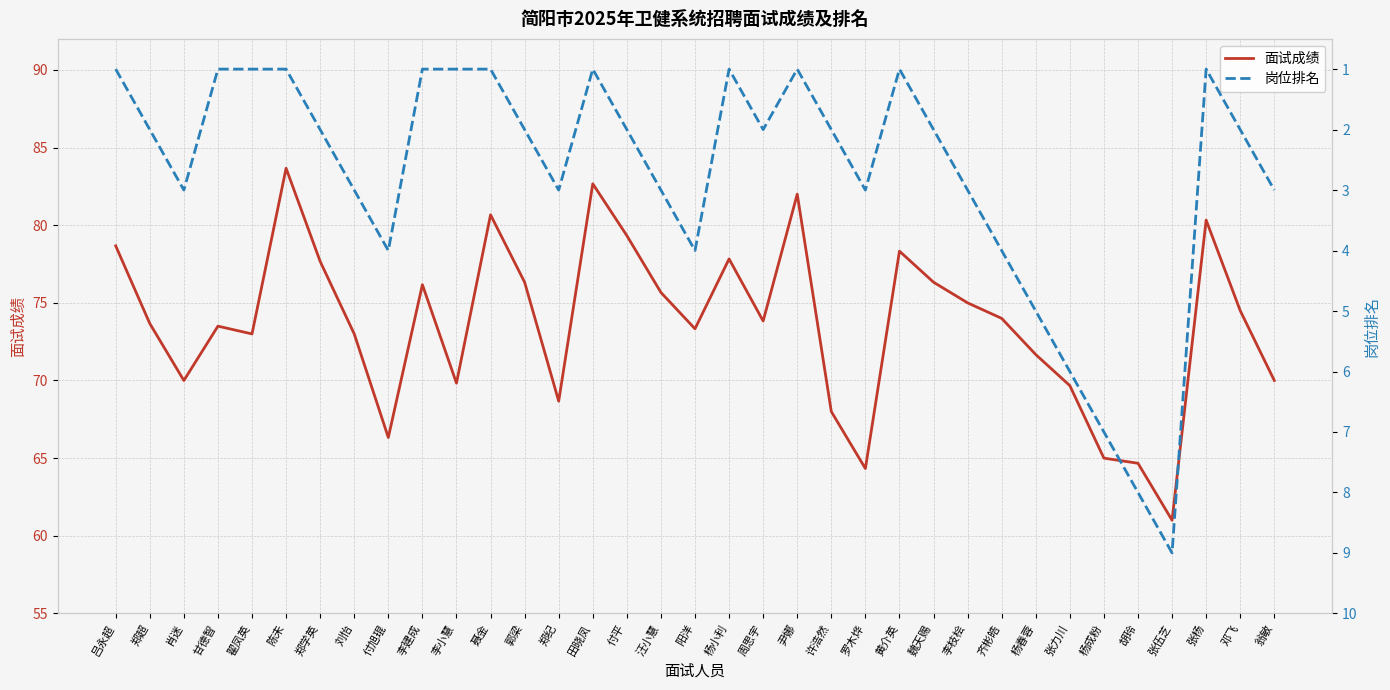

Where does the 面试成绩 series first go above 73?

吕永超